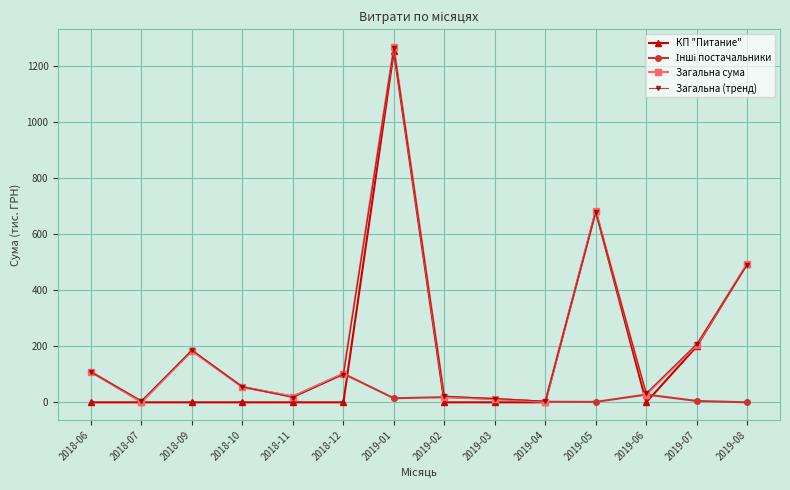

At which label is Загальна сума closest to 634?

2019-05